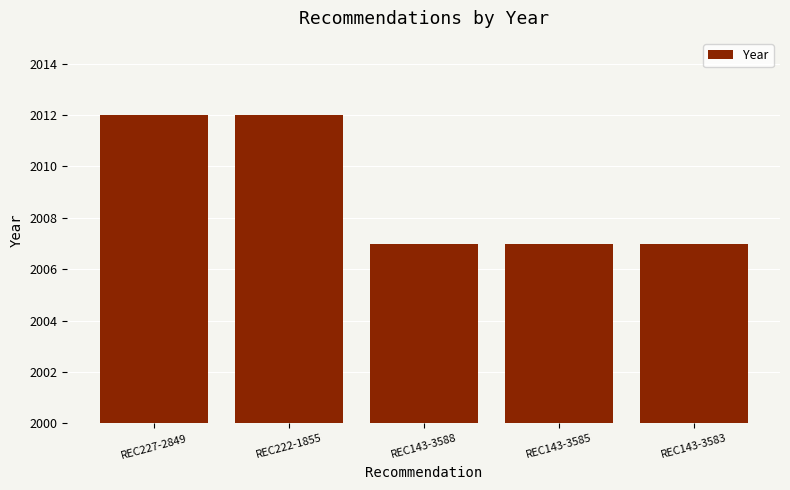

Approximately how many times larger is the value at REC222-1855 compared to REC143-3585?

1.0